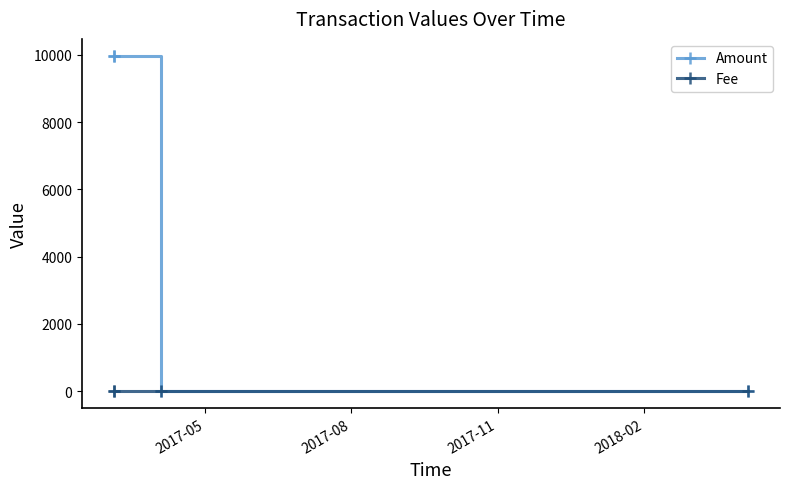

Is this an area chart (filled region under the line)?

No